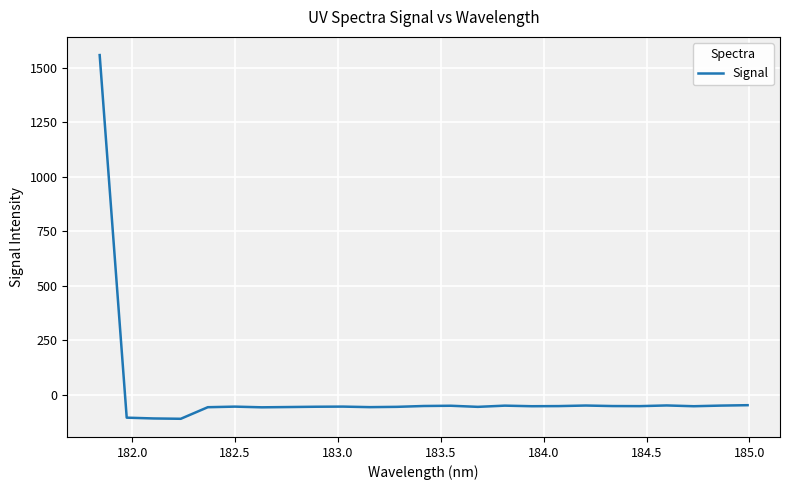

What is the difference between the maximum and minimum values?

1670.4